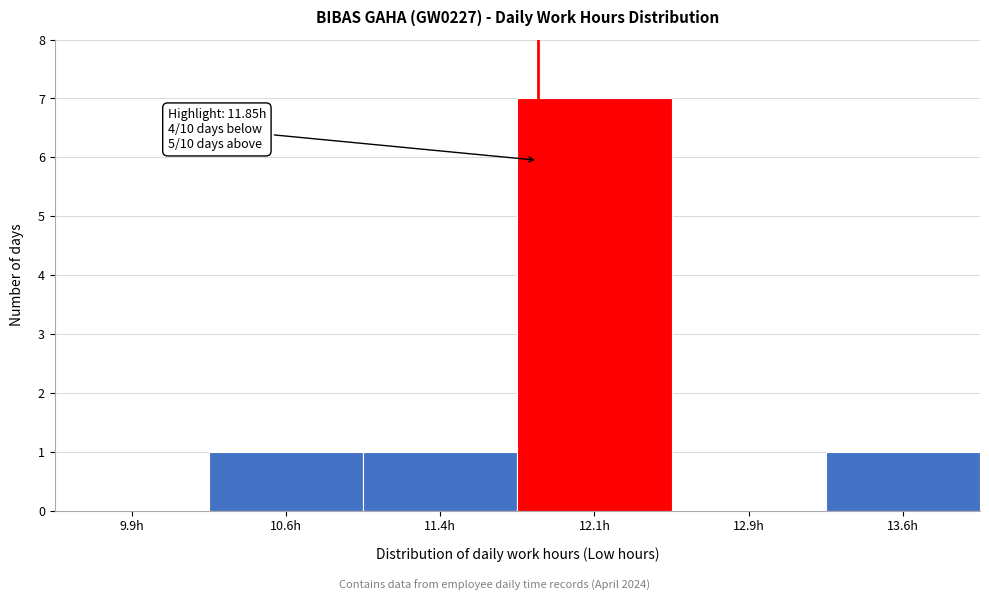

Over which range of the x-axis is the bar tallest?

11.75 to 12.50